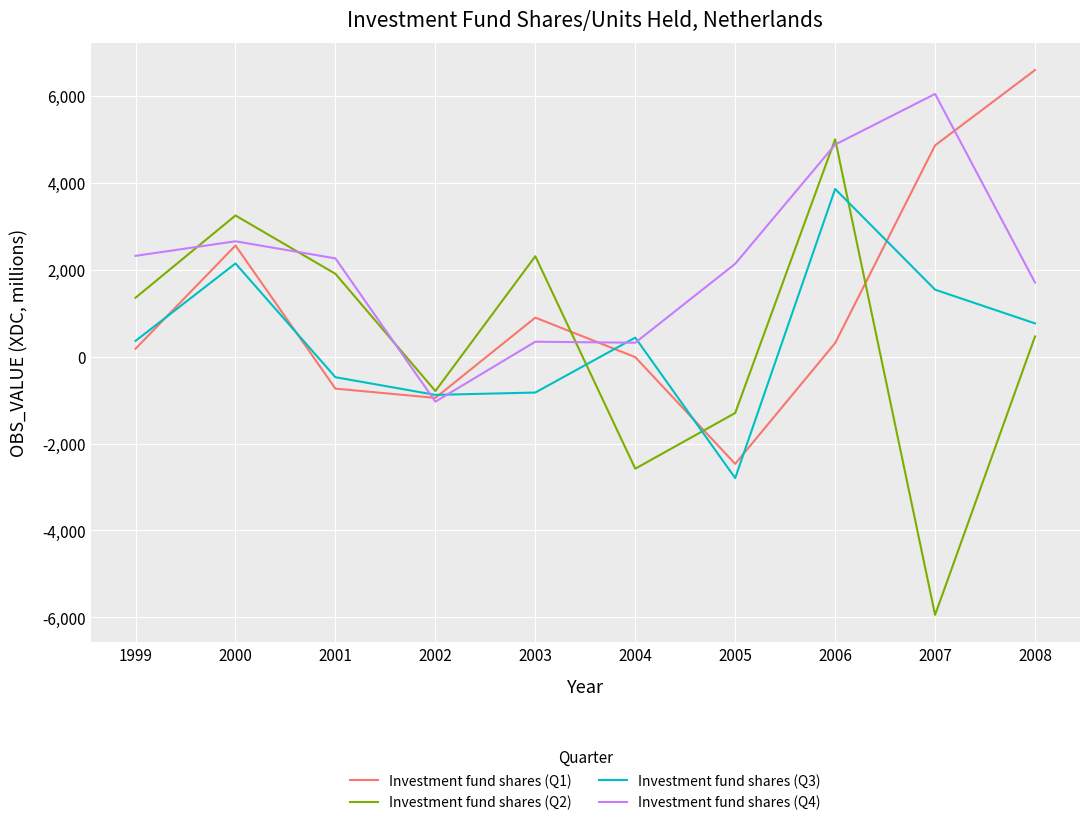

Which category has the lowest value in the Investment fund shares (Q1) series?

2005